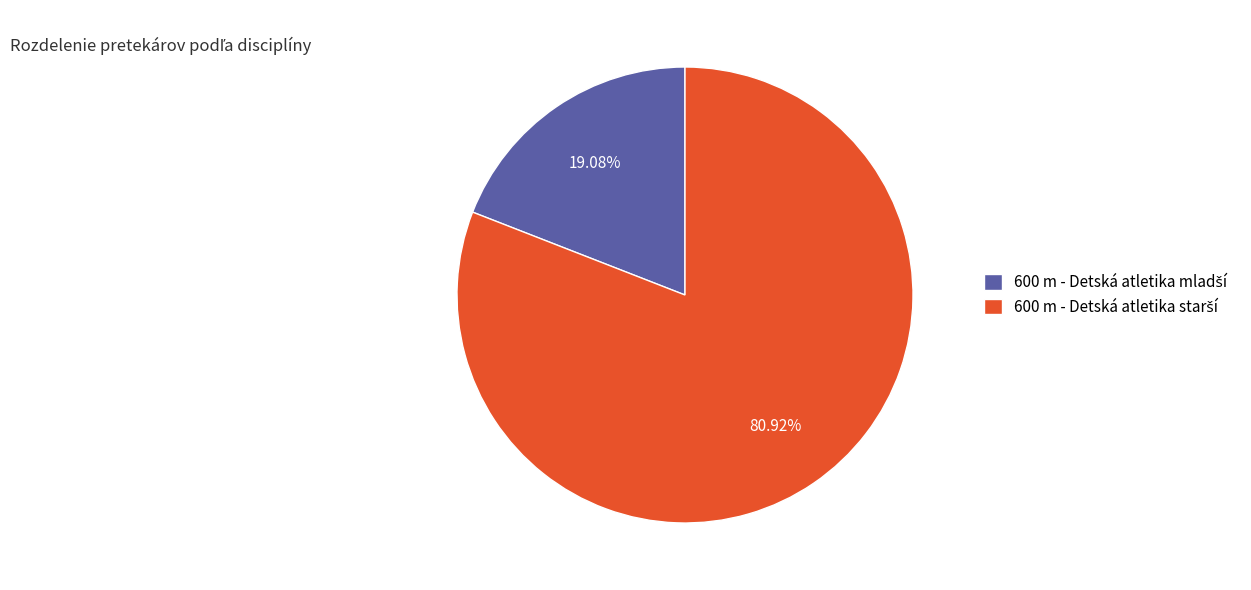

Is there a majority slice in this chart?

Yes